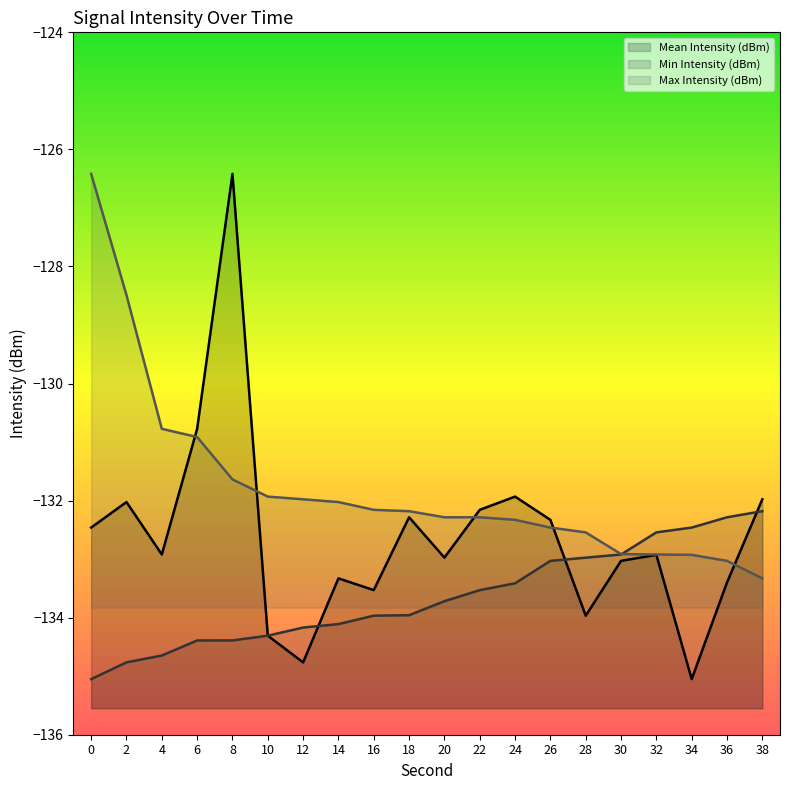

How many intersections are there between Max Intensity (dBm) and Min Intensity (dBm)?

1